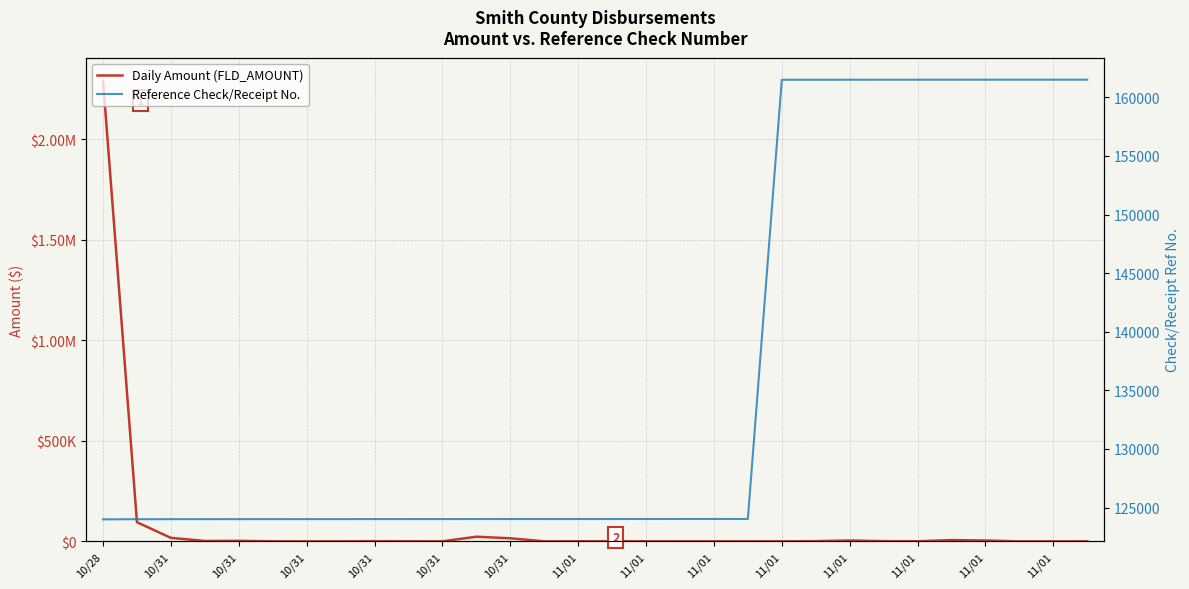

What is the value of the Reference Check/Receipt No. point at the 14th from the left?

124018.0